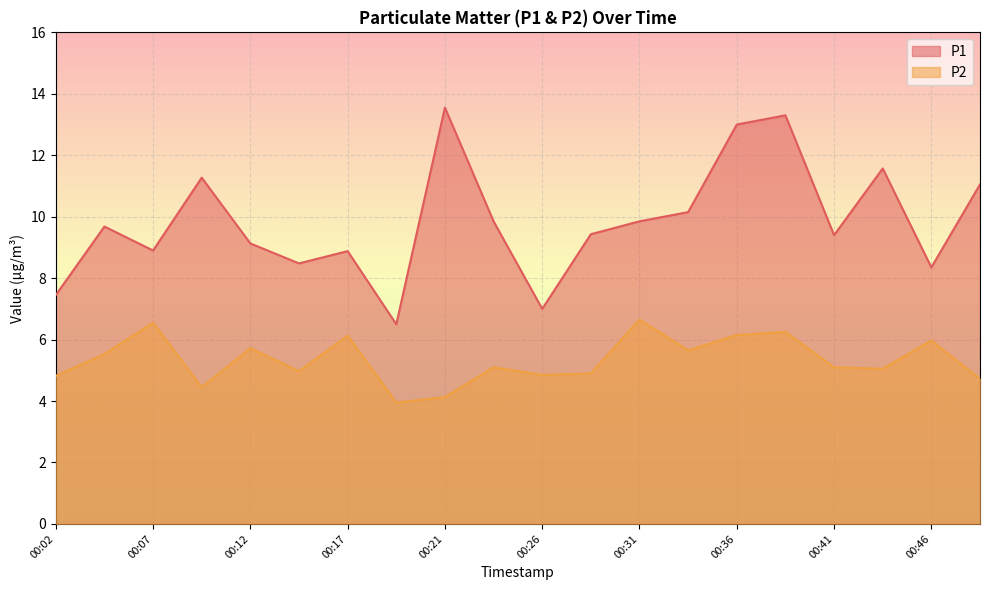

What is the sum of the P1 values at 00:19 and 00:04?

16.2